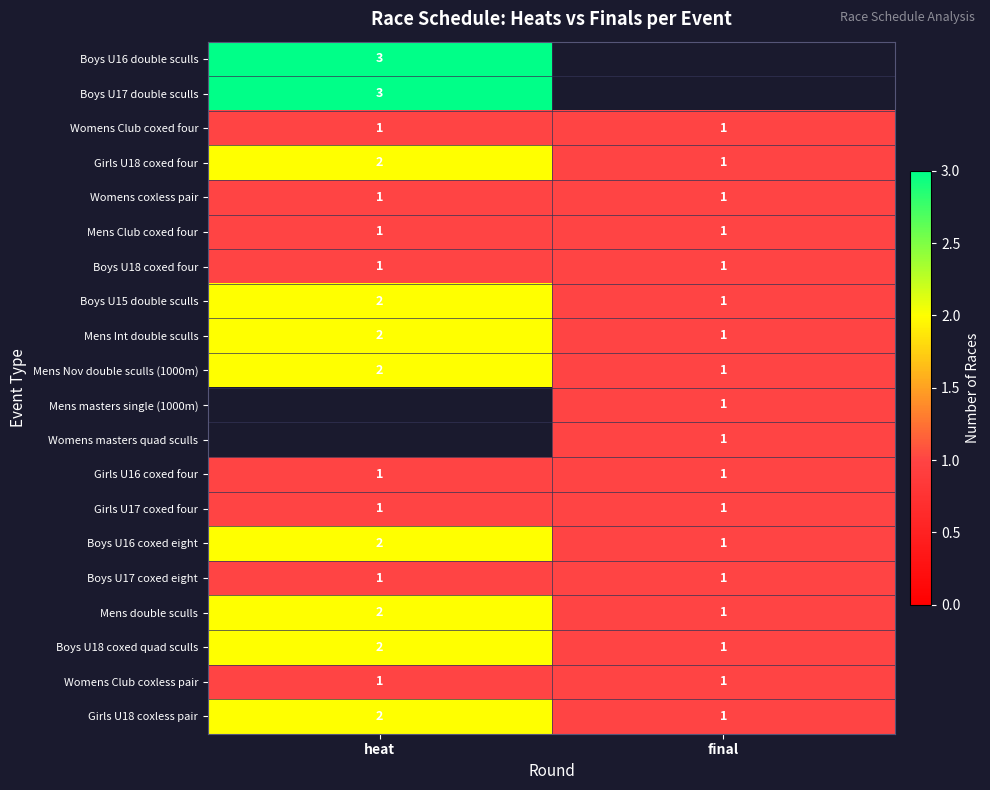

The Girls U18 coxless pair series shows 1 at final. True or false?

True